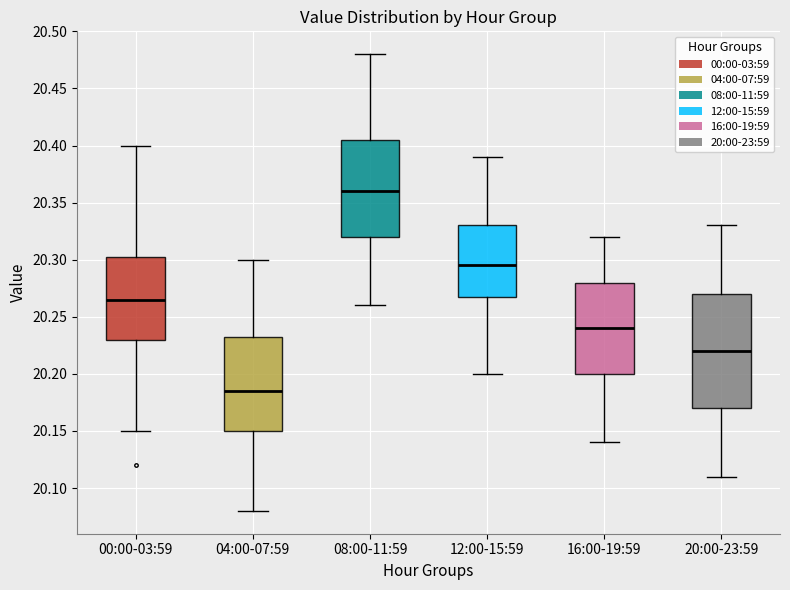

Which box is the tallest, from its lower edge to its upper edge?

20:00-23:59